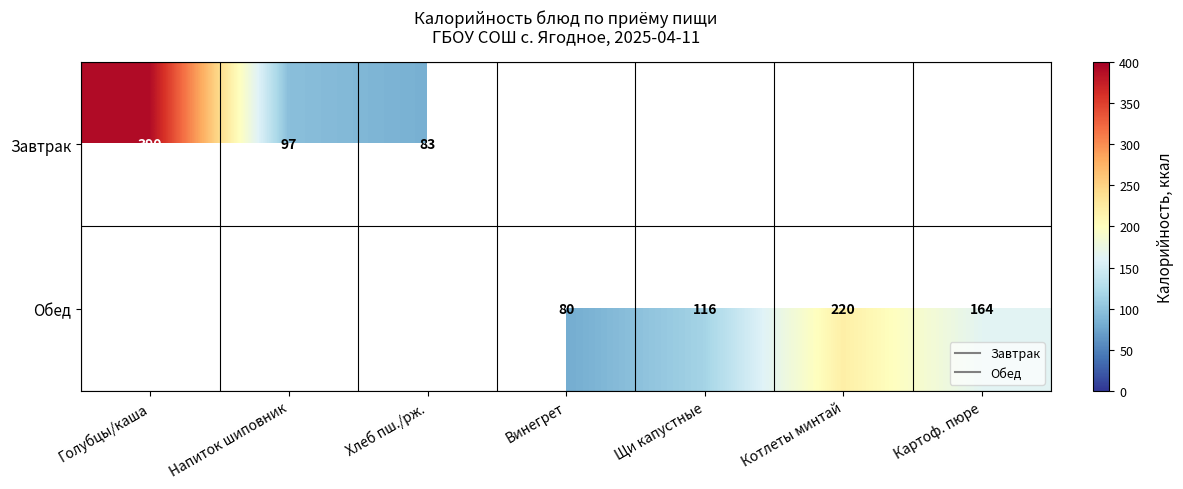

How many data points does each series have?

7